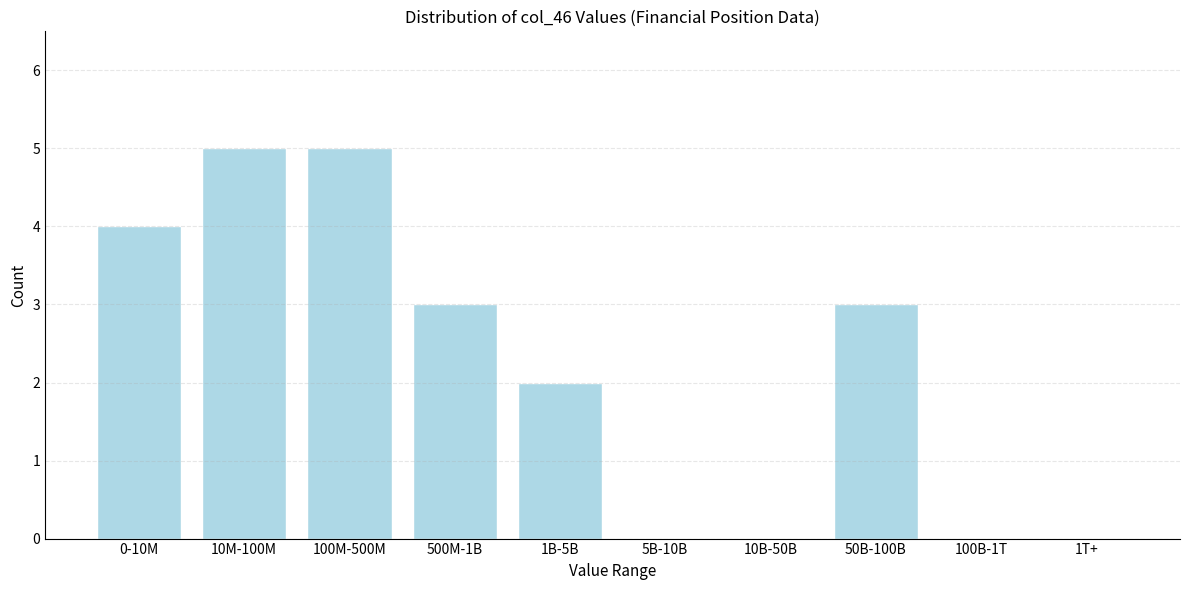

Reading right to left, transcribe all the data shown in this chart.

1T+=0	100B-1T=0	50B-100B=3	10B-50B=0	5B-10B=0	1B-5B=2	500M-1B=3	100M-500M=5	10M-100M=5	0-10M=4